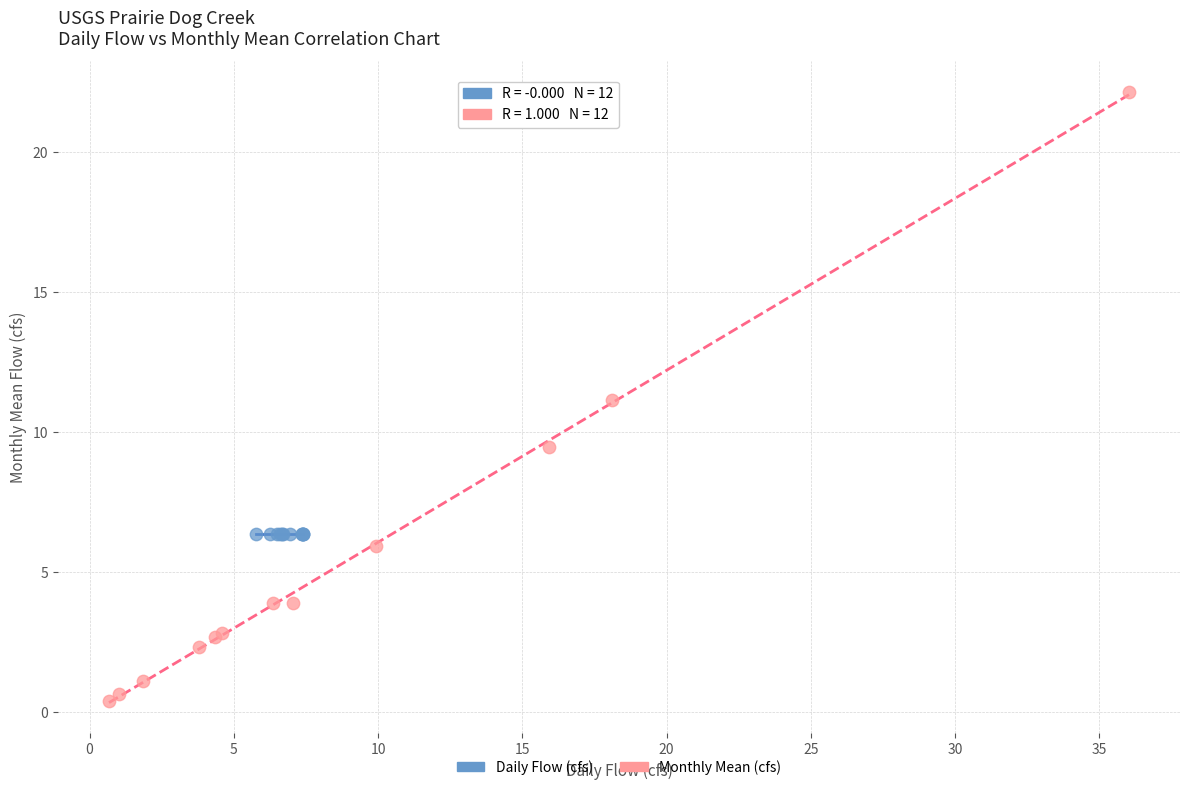

What are all the series names shown in the legend?

Daily Flow (cfs), Monthly Mean (cfs)